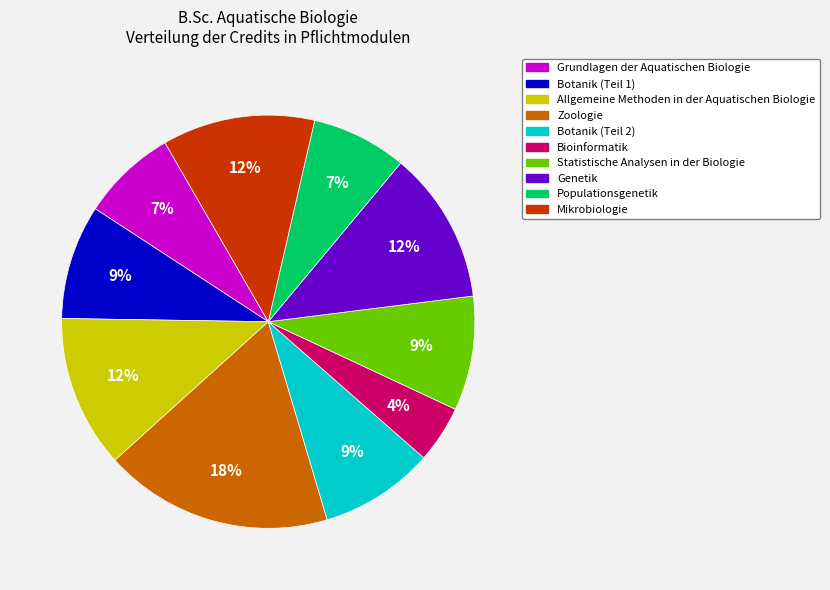

True or false: Grundlagen der Aquatischen Biologie accounts for 2% of the total.

False